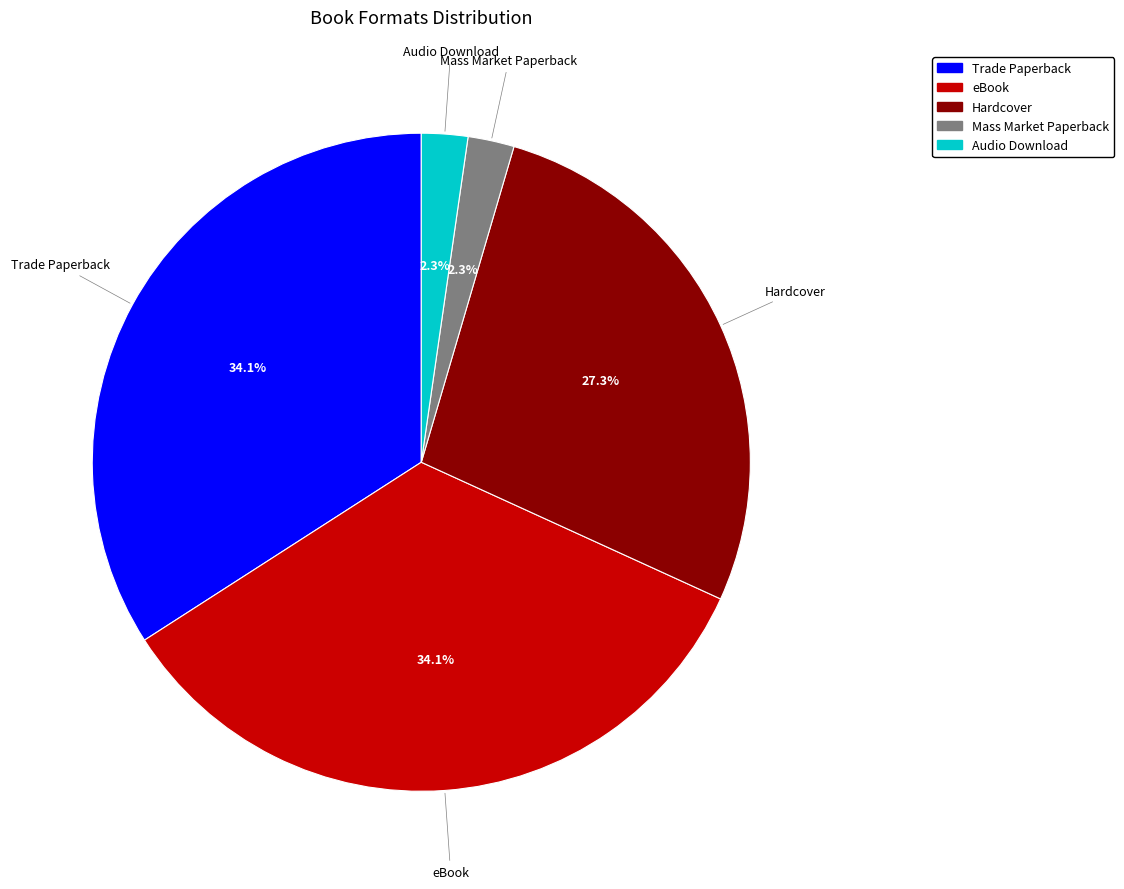

Combined, do Trade Paperback and eBook account for over 50%?

Yes